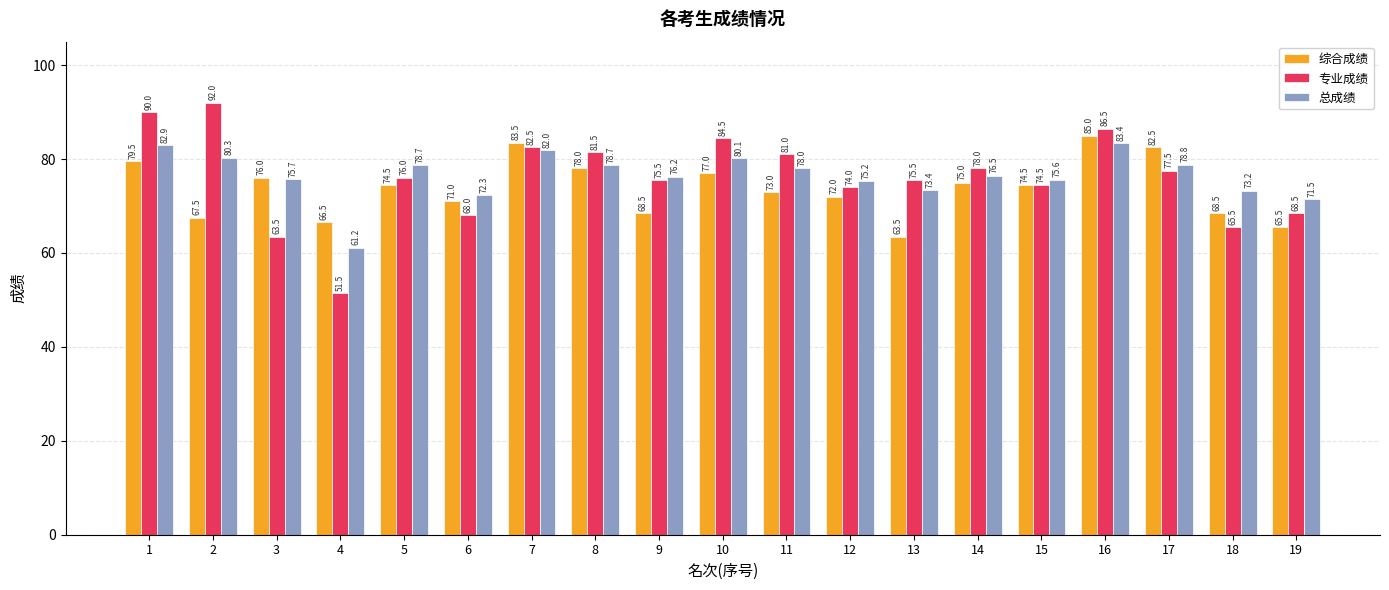

What is the difference between the highest and lowest values at 10?

7.5